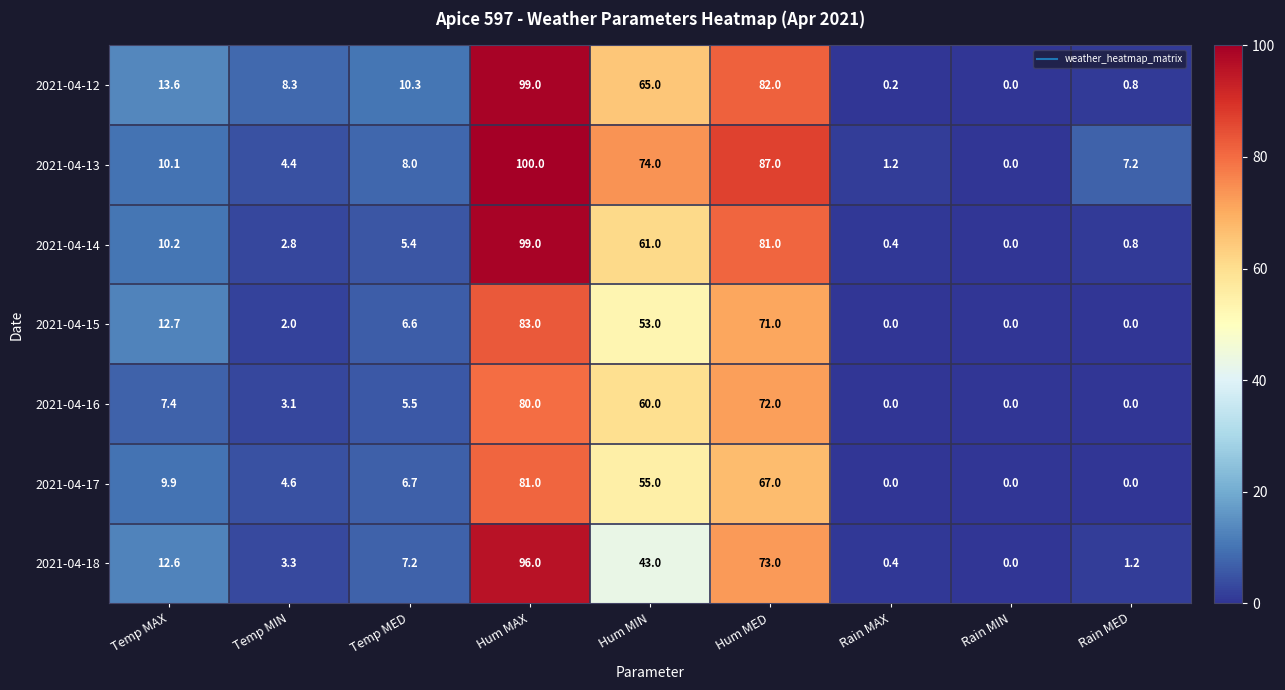

At which category is the sum across all series the highest?

Hum MAX